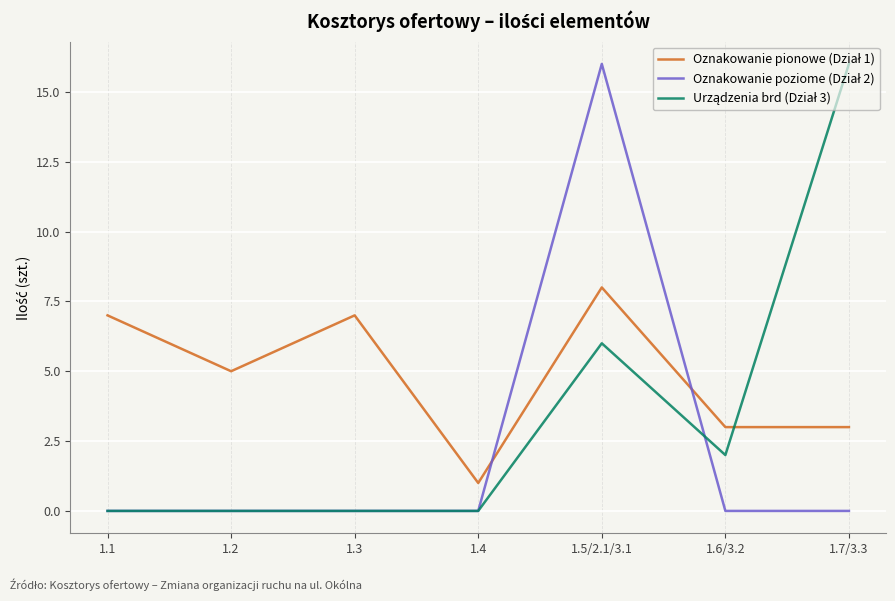

What is the difference between the highest and lowest values at 1.3?

7